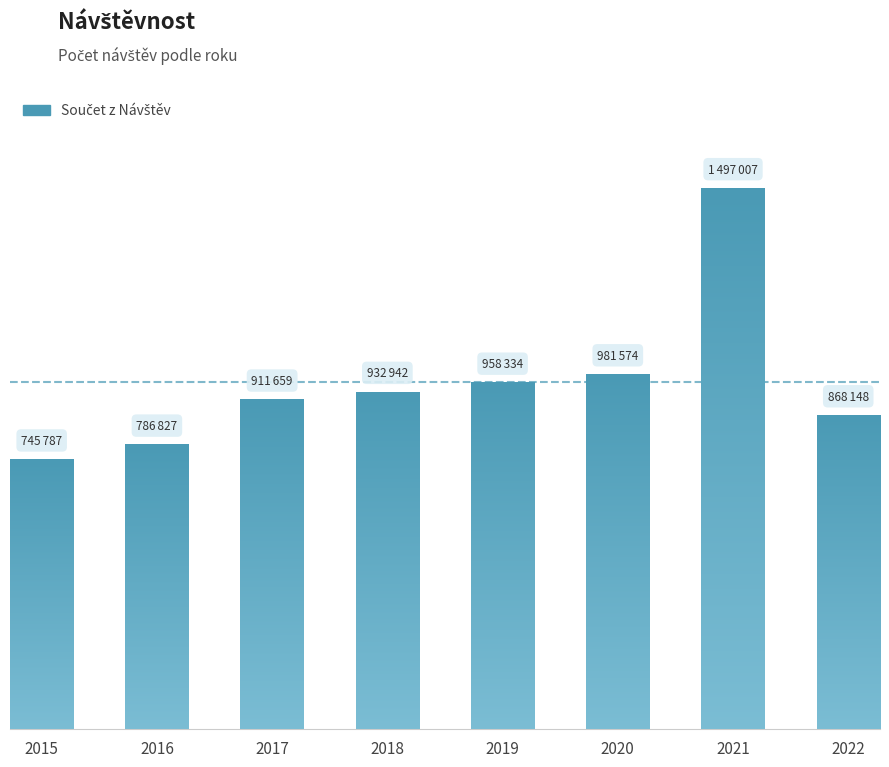

Does the chart contain stacked bars?

No